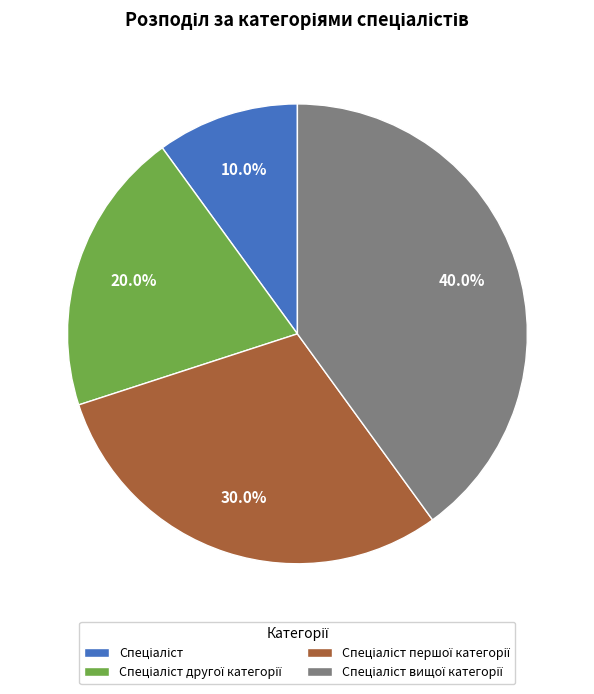

How many slices are in this pie chart?

4